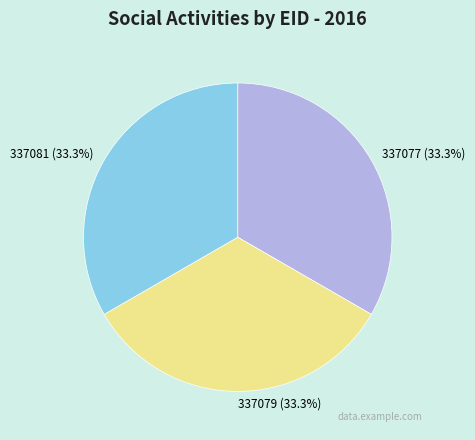

How many slices are in this pie chart?

3